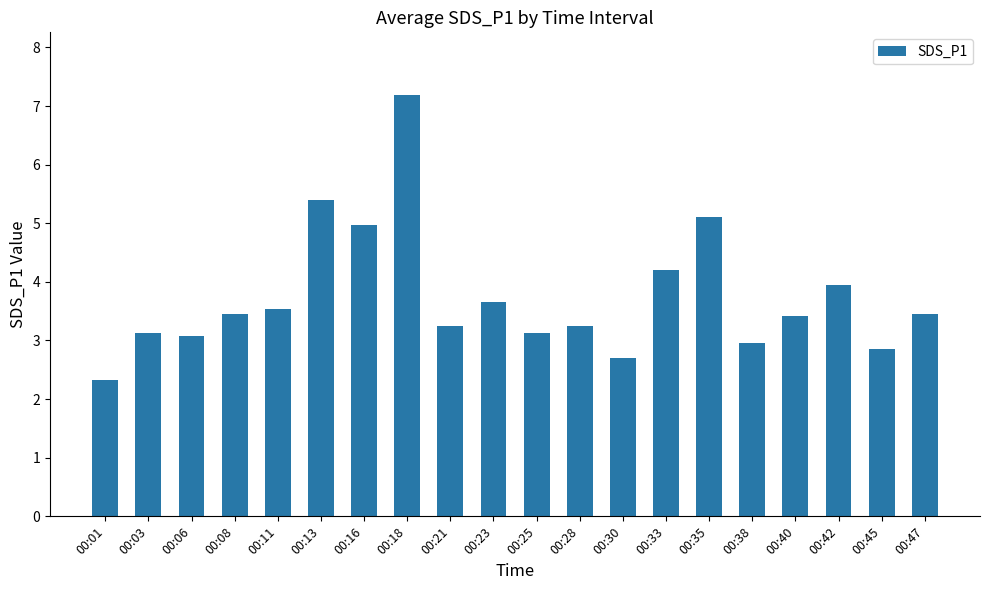

Read the value at 00:06.

3.1